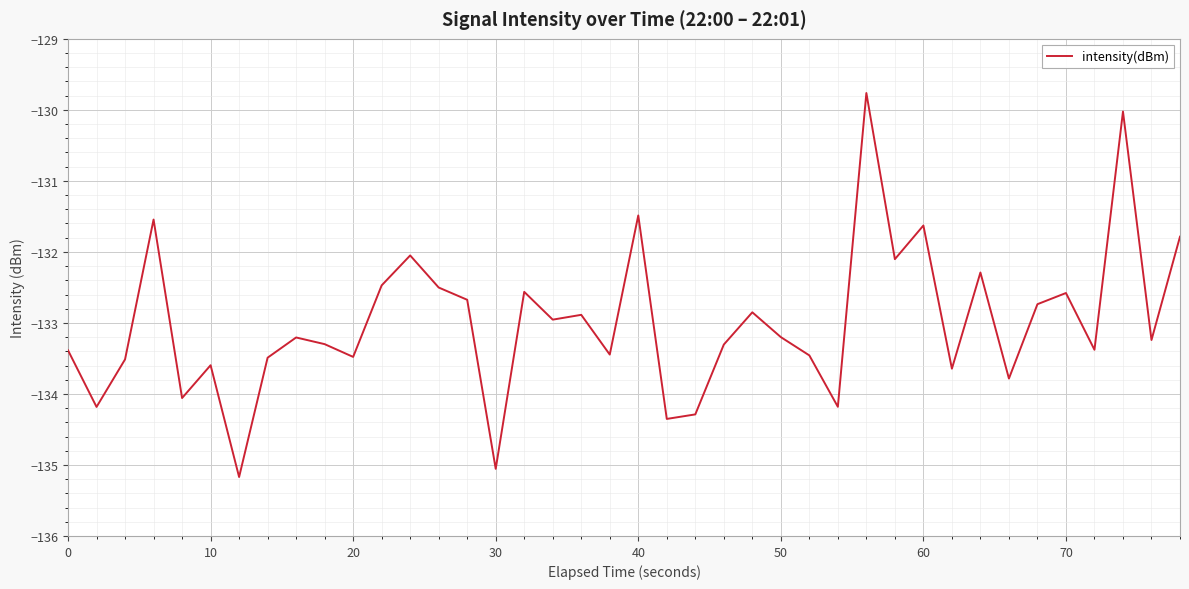

What is the smallest value displayed?

-135.2